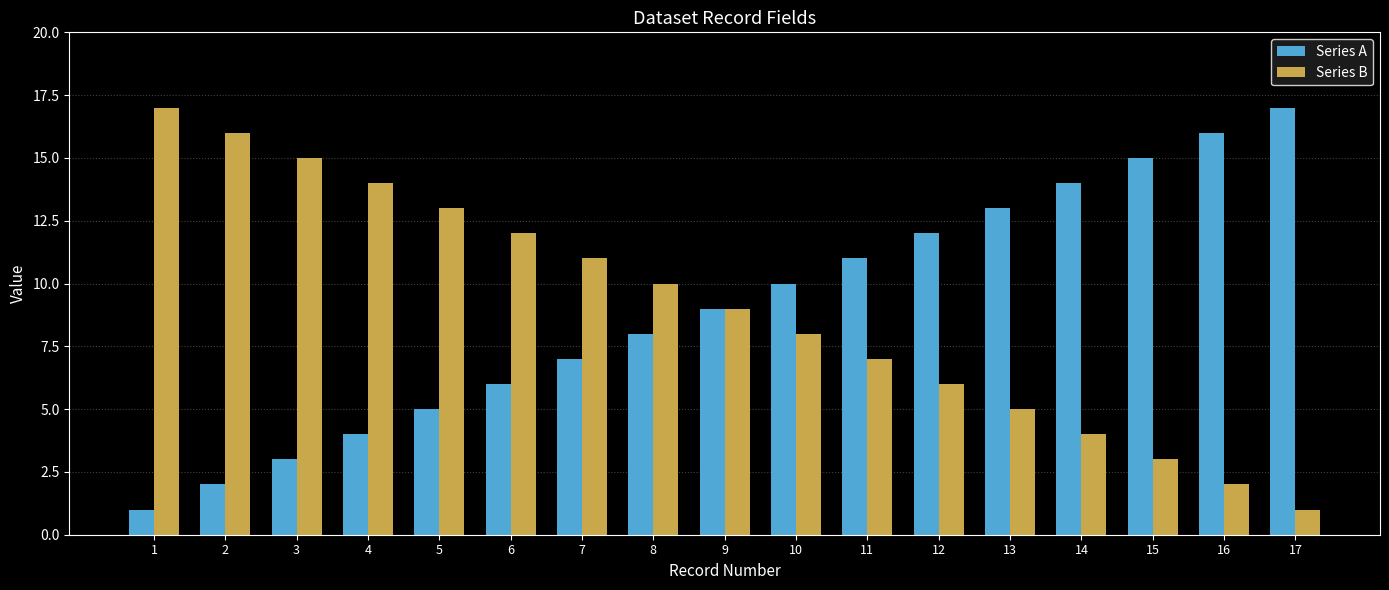

What is the value of the Series A bar at the 4th from the left?

4